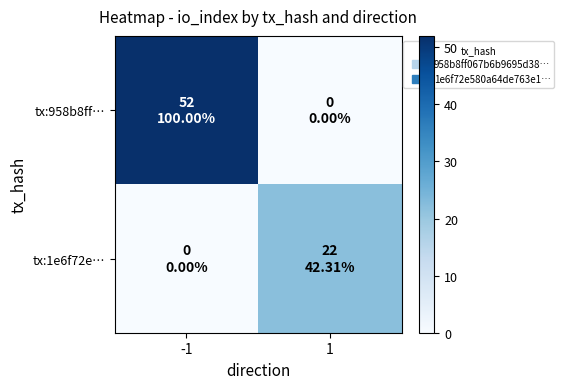

Rank the series by their maximum value, from highest to lowest.

tx:958b8ff…, tx:1e6f72e…